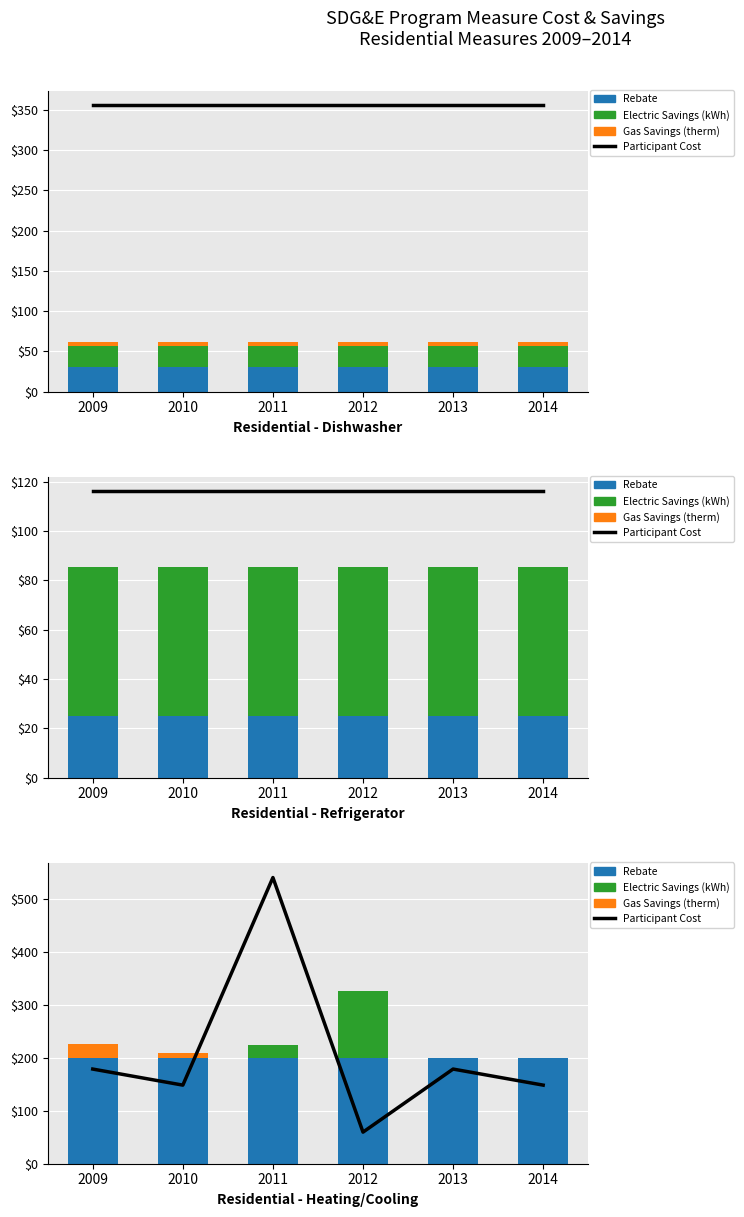

List the labels in order of Gas Savings (therm) value, smallest first.

2011, 2012, 2013, 2014, 2010, 2009